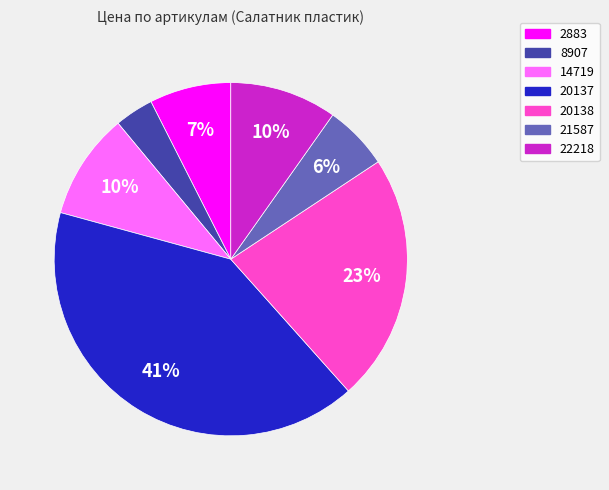

To the nearest percent, what is the difference between the 21587 and 20137 slice percentages?

35%